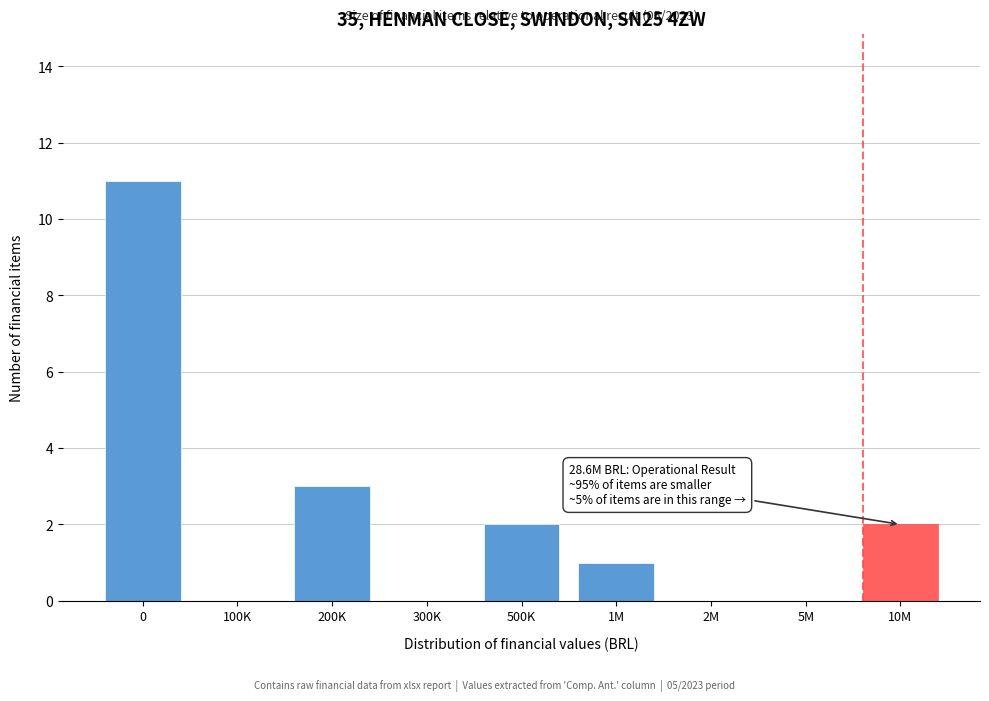

Reading left to right, what are all the values shown in this chart?

0=11	100K=0	200K=3	300K=0	500K=2	1M=1	2M=0	5M=0	10M=2